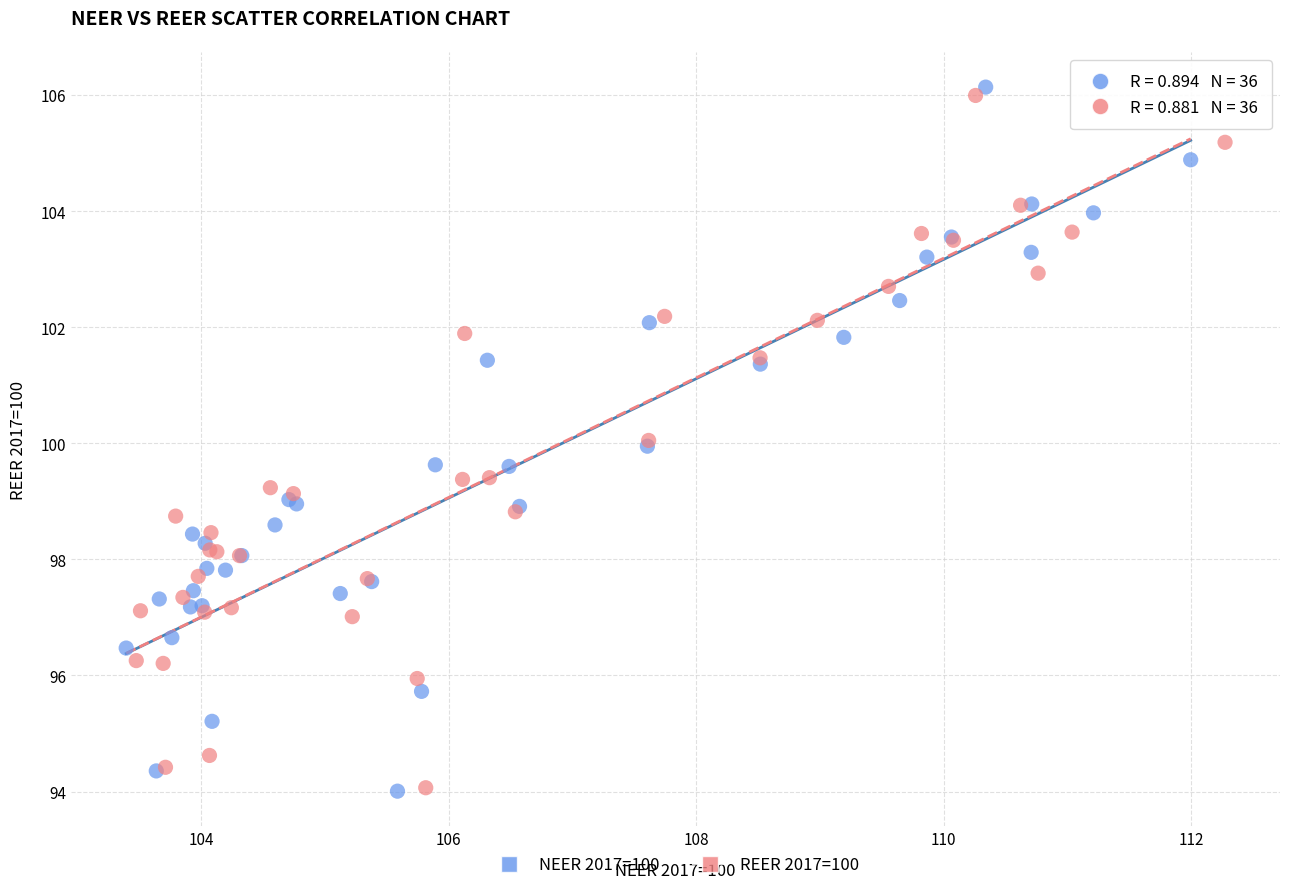

What are all the series names shown in the legend?

NEER 2017=100, REER 2017=100